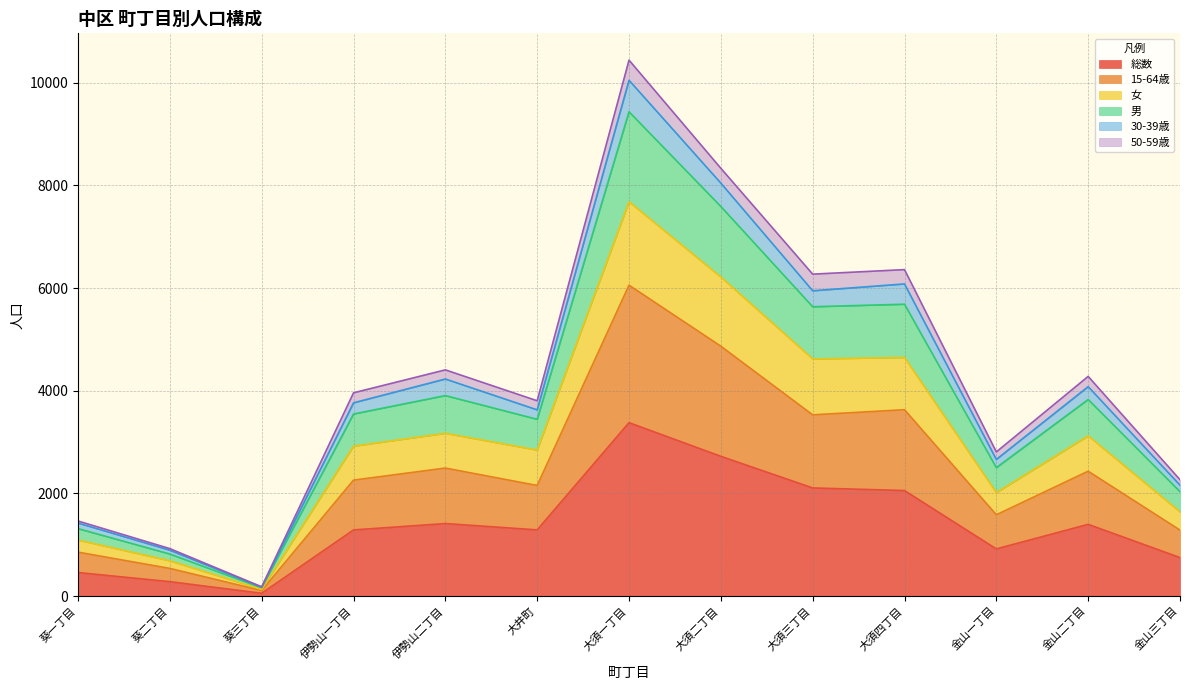

At which category is the sum across all series the highest?

大須一丁目